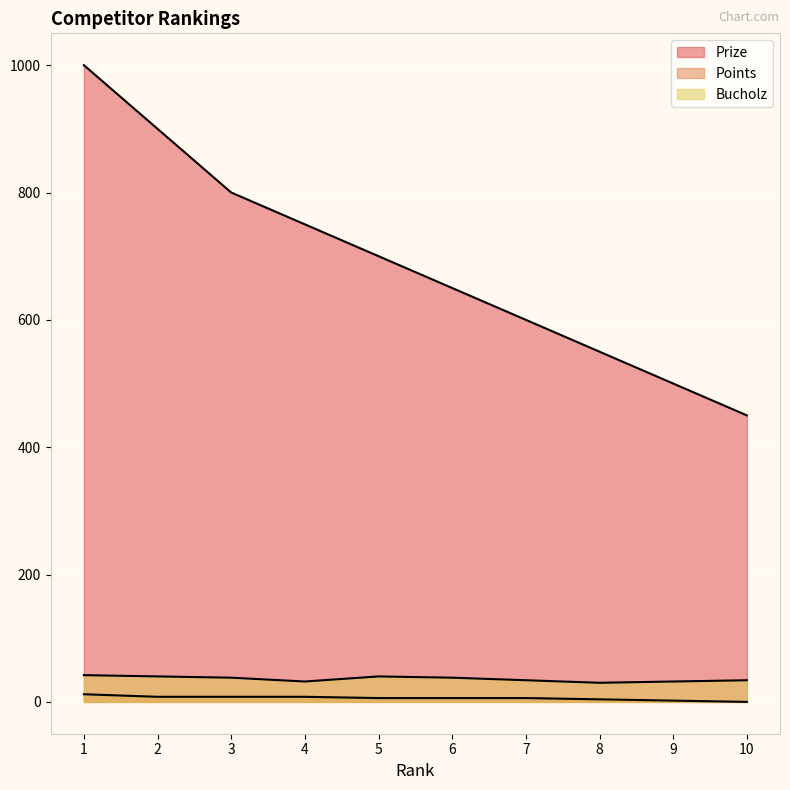

True or false: Points and Prize cross at least once.

False